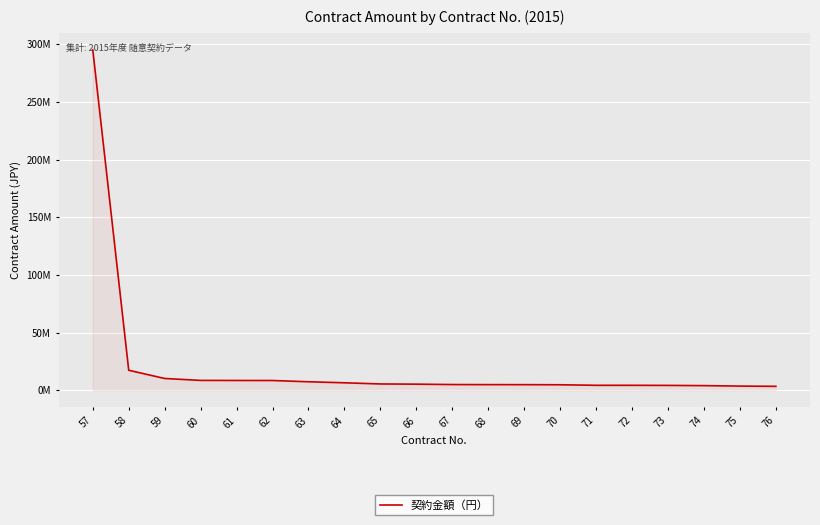

Is this an area chart (filled region under the line)?

Yes